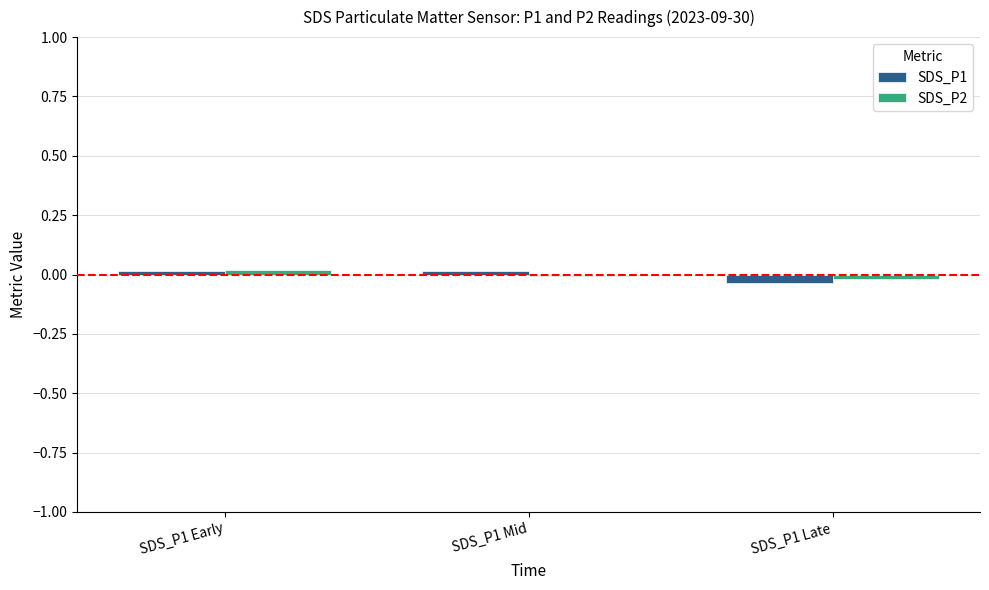

Is it true that SDS_P1 equals -0.0 at SDS_P1 Late?

True